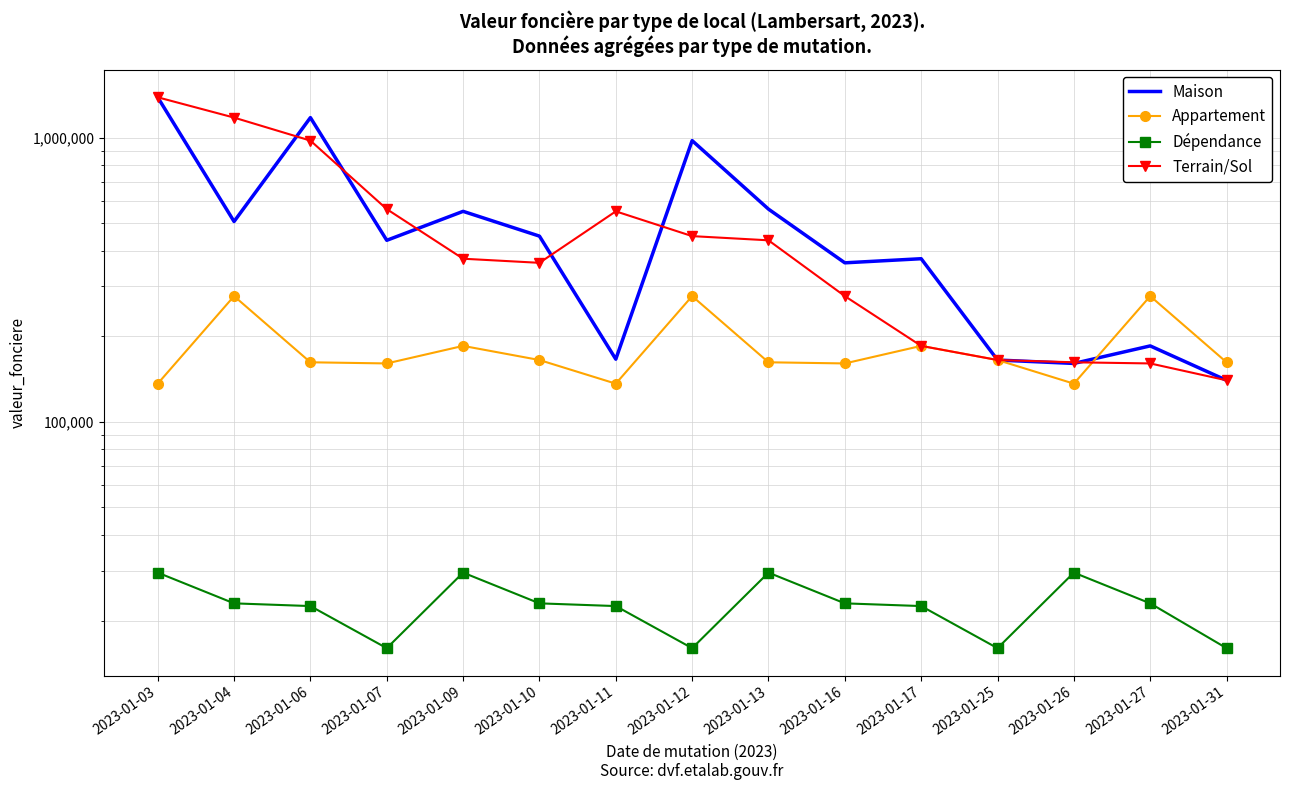

At which category does Appartement reach its first local peak?

2023-01-04